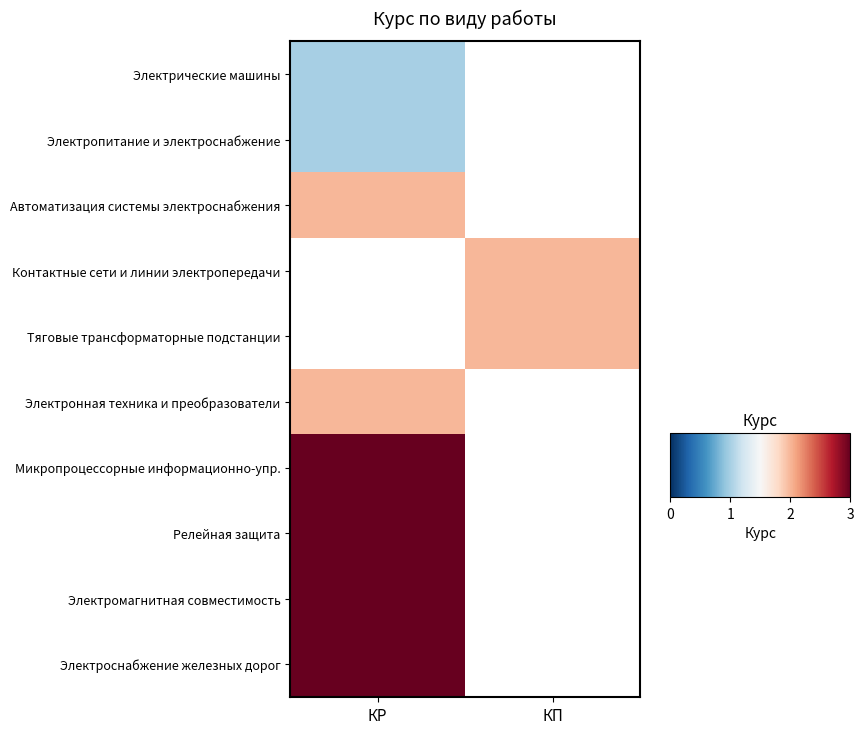

What is the greatest value displayed?

3.0